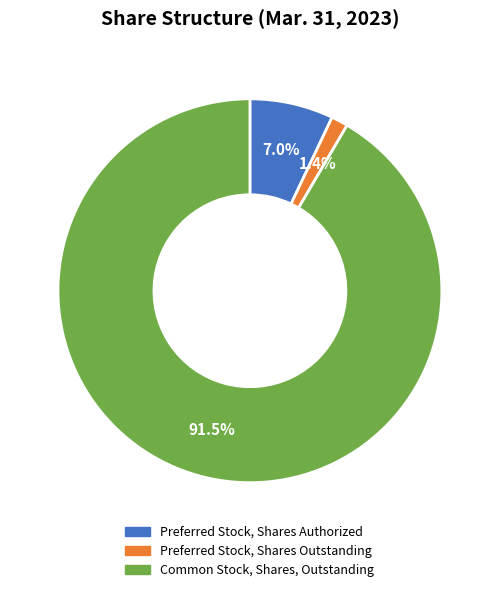

Combined, do Preferred Stock, Shares Outstanding and Common Stock, Shares, Outstanding account for over 50%?

Yes